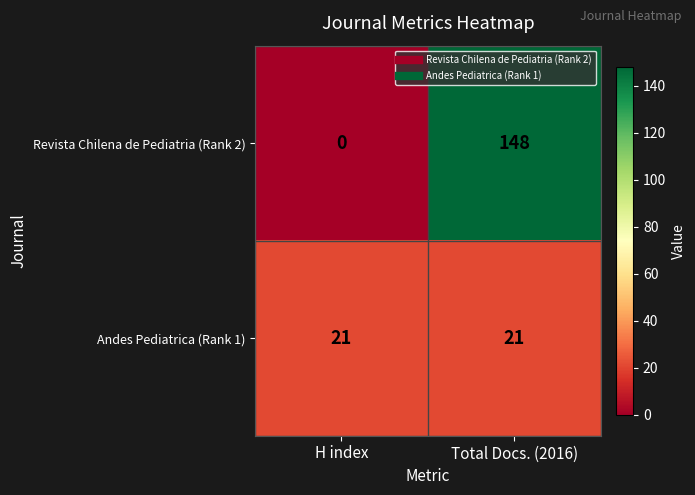

What value does the Andes Pediatrica (Rank 1) series have at H index?

21